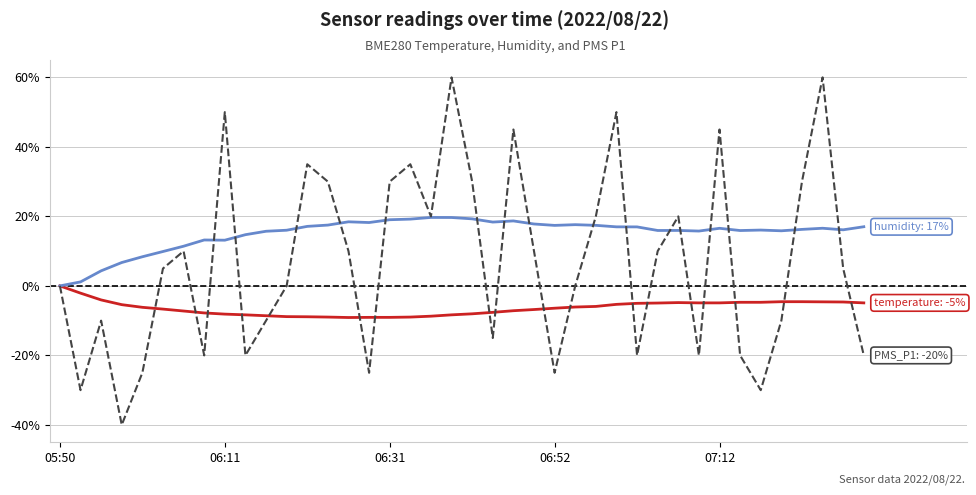

What is the smallest value displayed?

-40.0